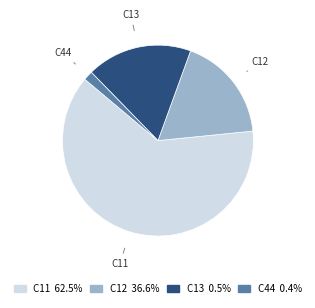

Is it true that C12 is 18% of the pie?

True